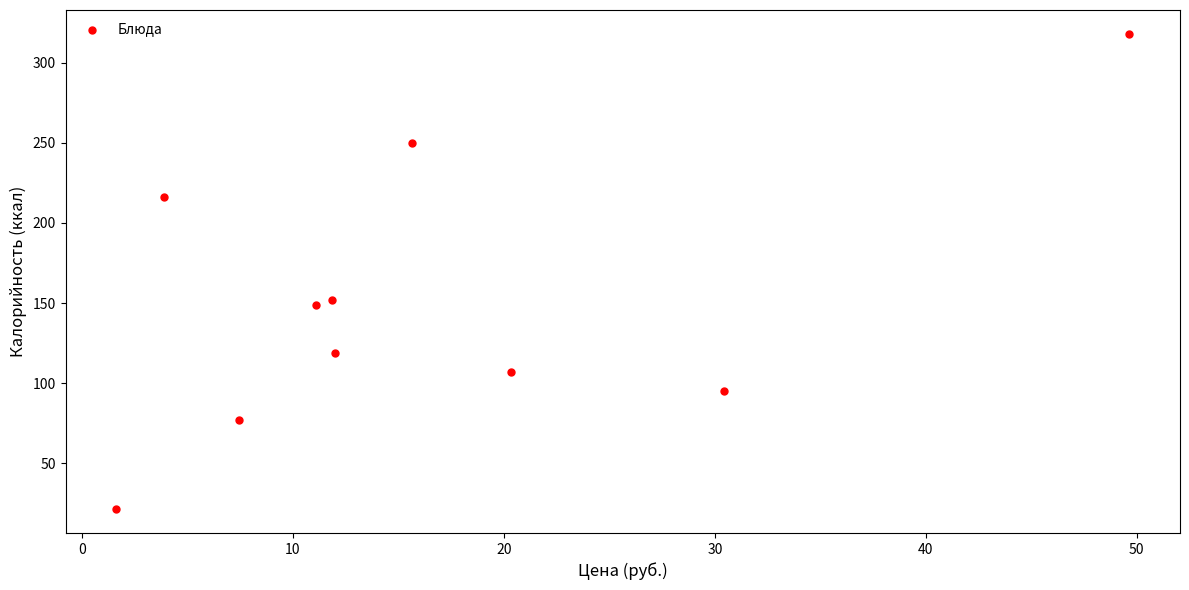

What is the average X value?

16.4